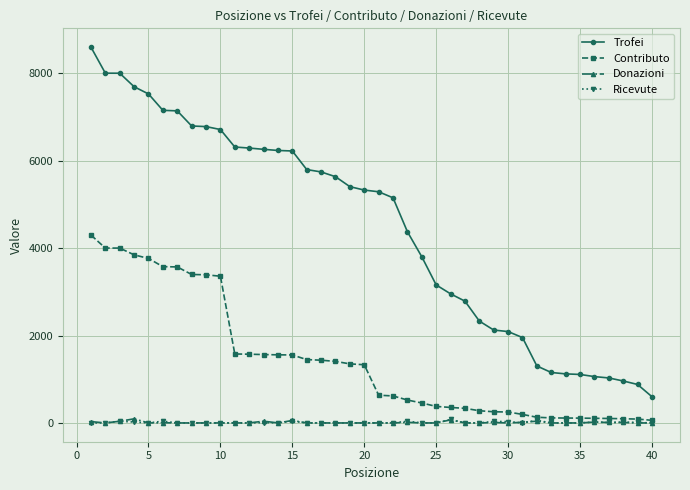

Which series has the largest total across all categories?

Trofei